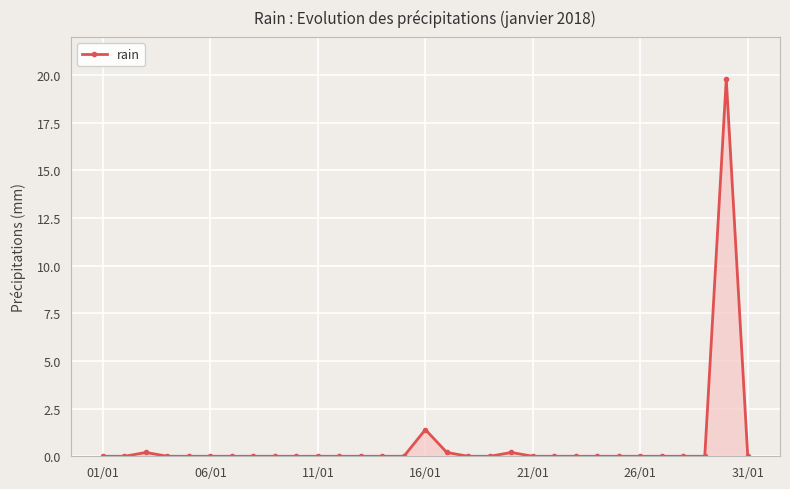

What is the difference between the second highest and second lowest values?

1.4